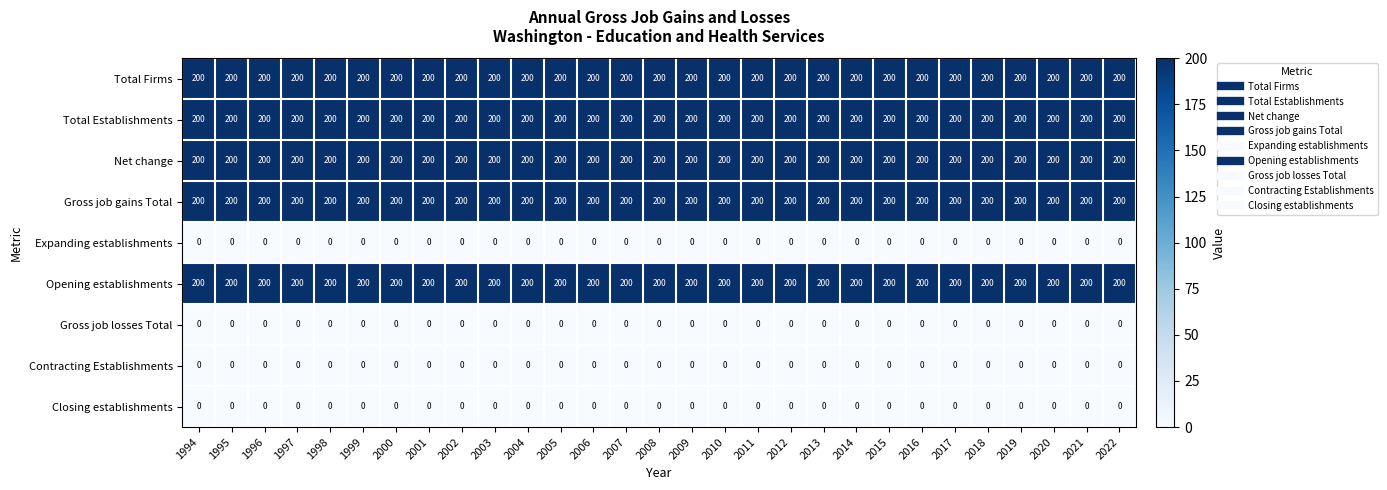

What is the sum of all Net change values?

5800